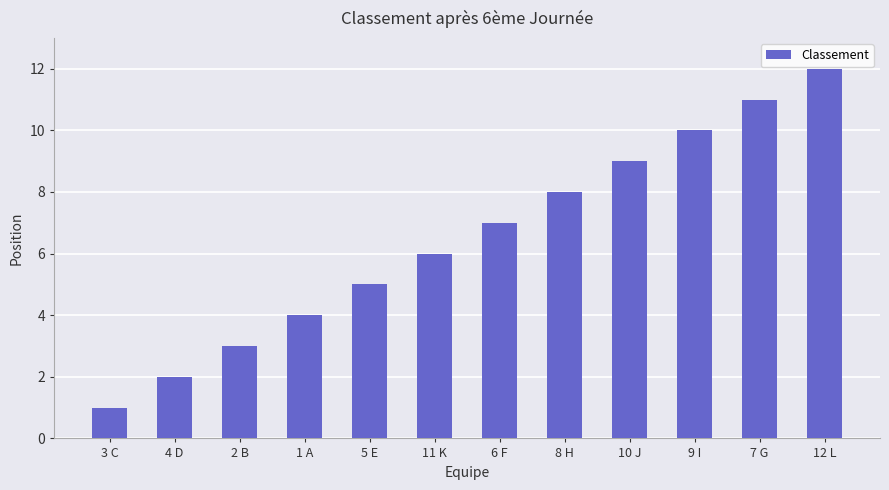

What is the sum of the values at 4 D and 2 B?

5